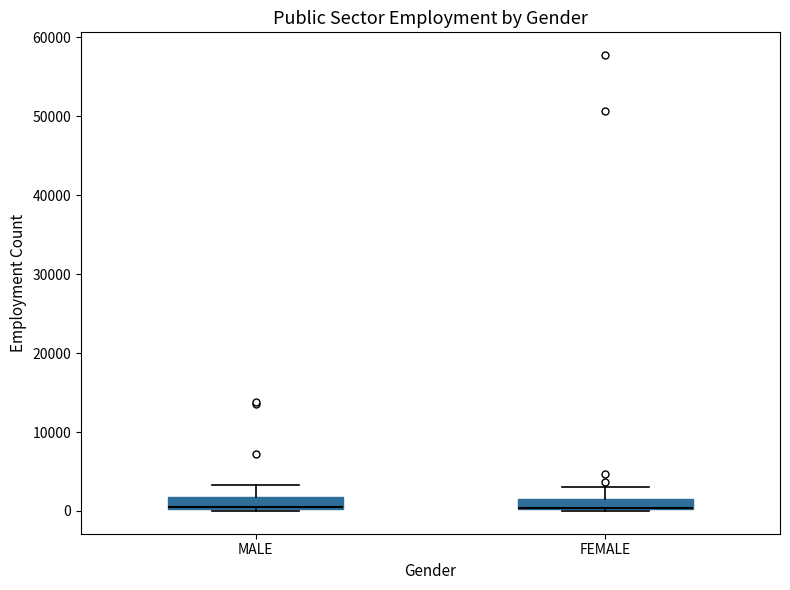

Where is the lower edge of the box for MALE on the y-axis? The values are not printed on the chart, so give them approximately, as read against the axis.

0